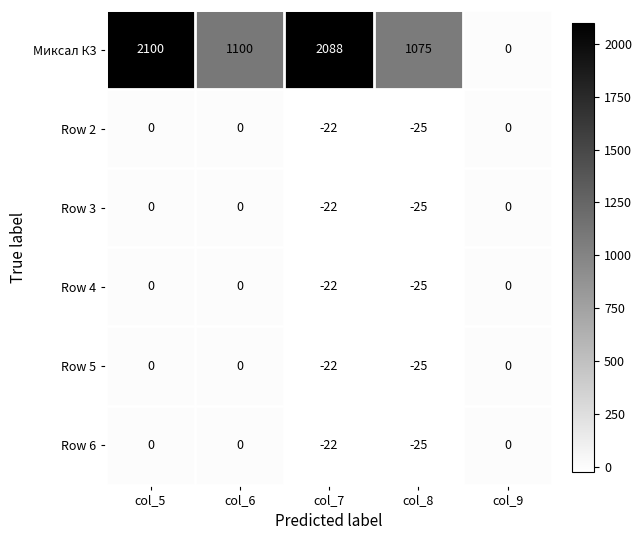

Which series changed the most between col_8 and col_9?

Миксал К3